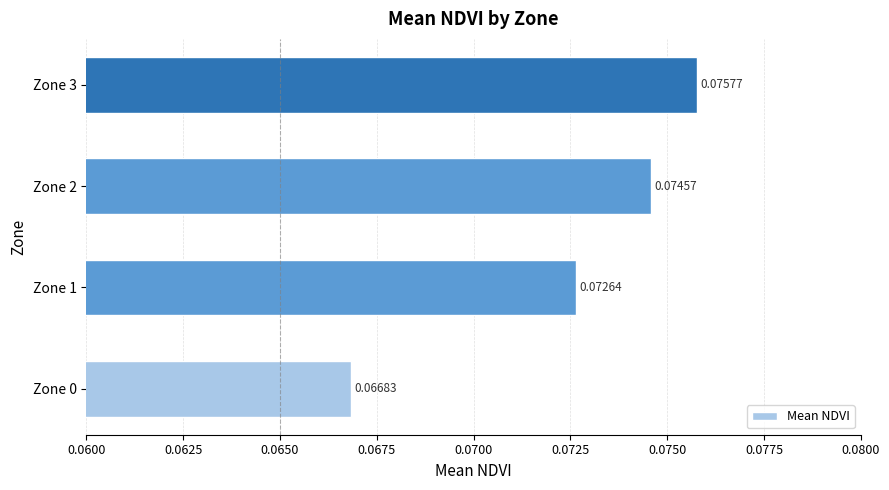

Are the bars horizontal?

Yes